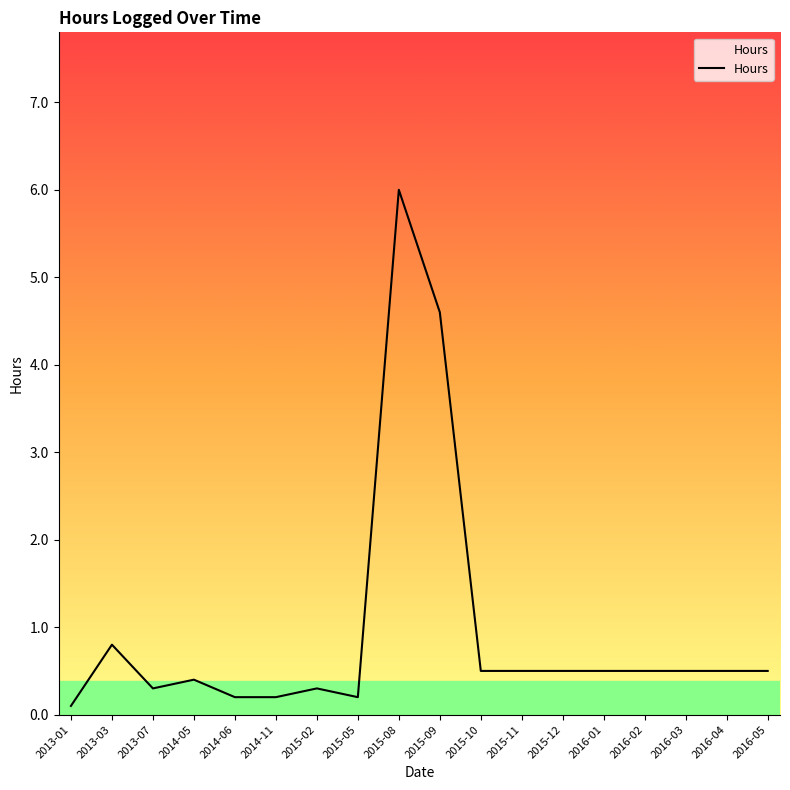

What is the maximum value shown in the chart?

6.0